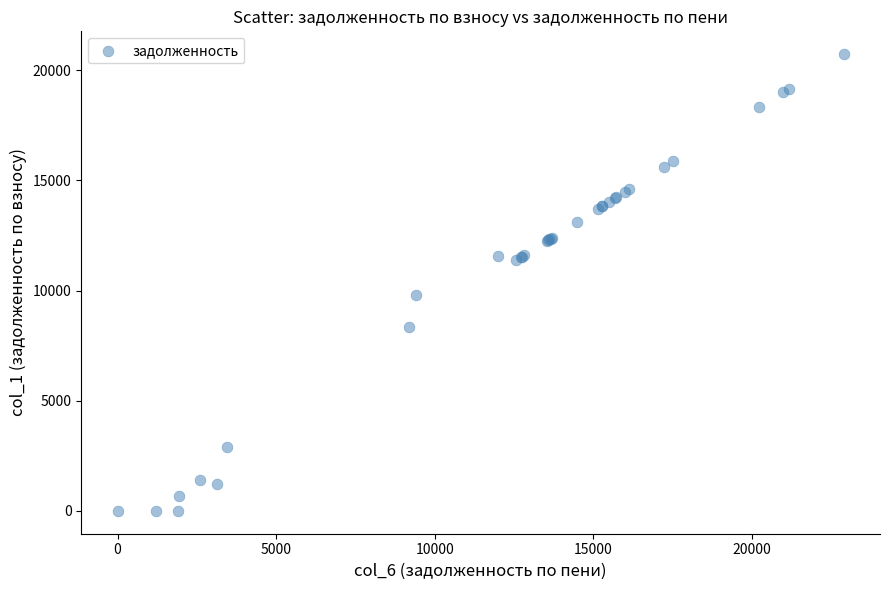

What Y value in the scatter plot is closest to 10362?

9818.6